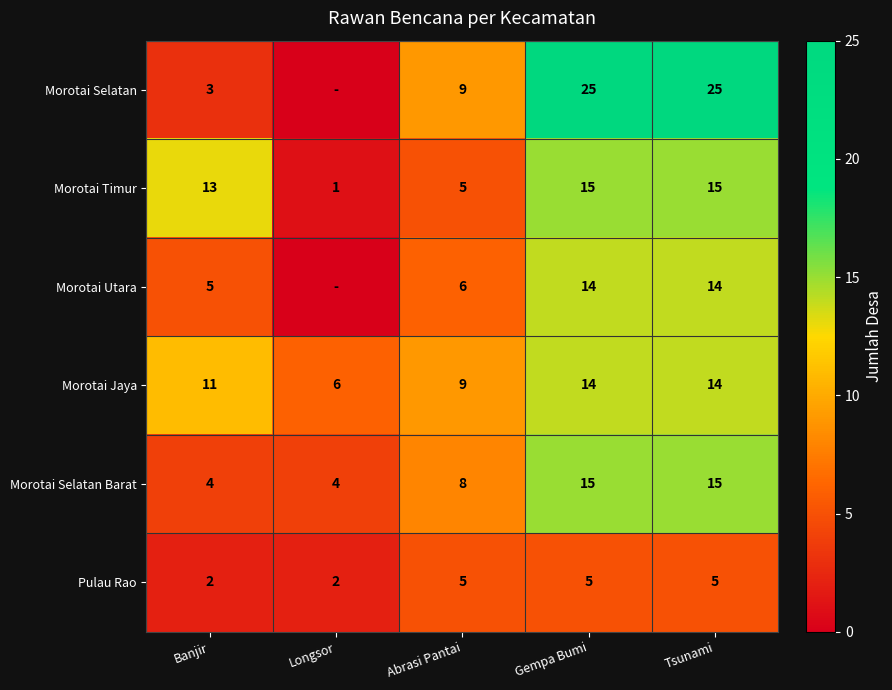

Which series changed the most between Banjir and Tsunami?

Morotai Selatan